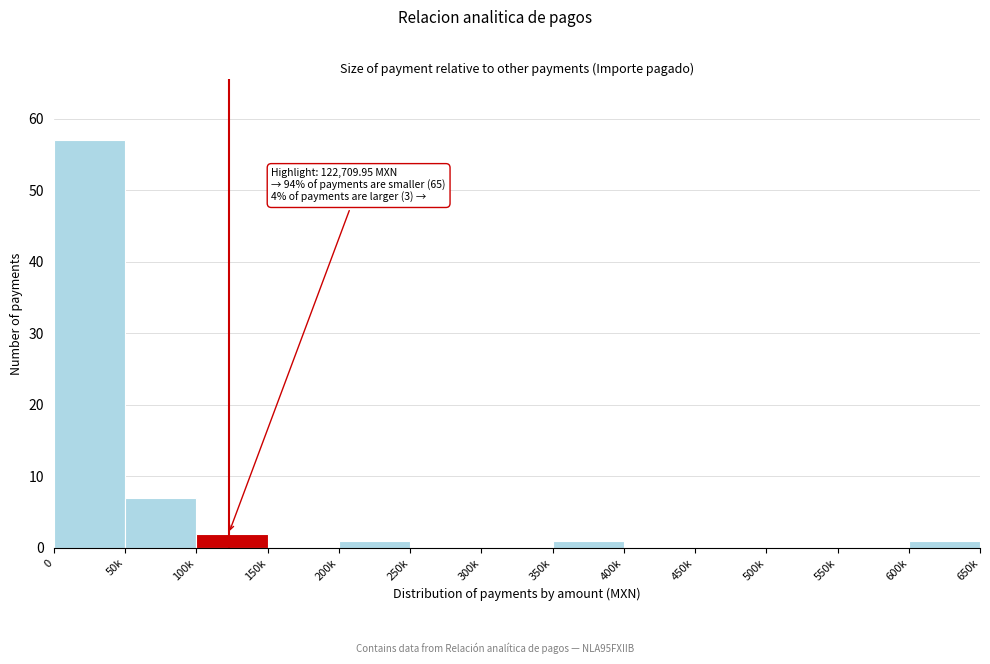

Reading left to right, list all the values displayed in this chart.

0=57	50k=7	100k=2	150k=0	200k=1	250k=0	300k=0	350k=1	400k=0	450k=0	500k=0	550k=0	600k=1